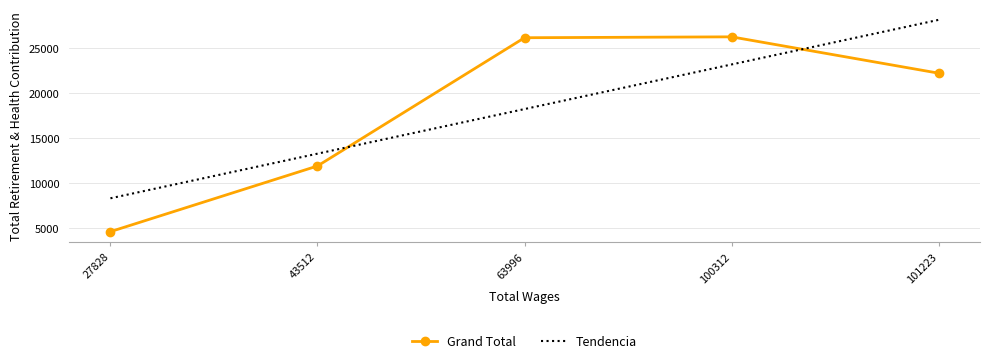

Where do Tendencia and Grand Total first cross each other?

43512 and 63996